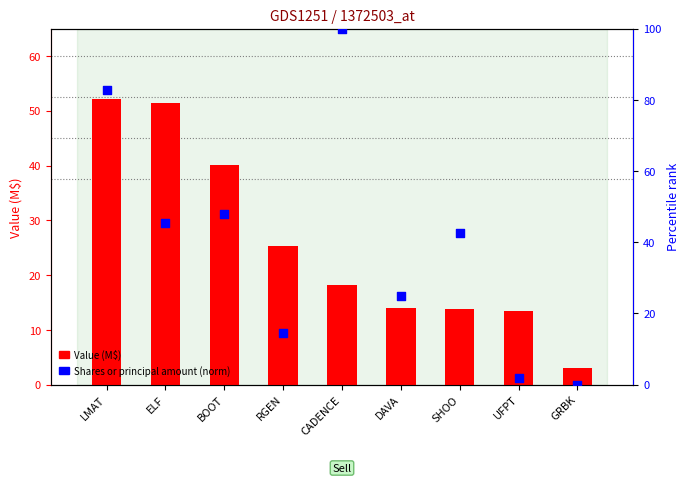

Which series has the largest total across all categories?

Shares (norm %)